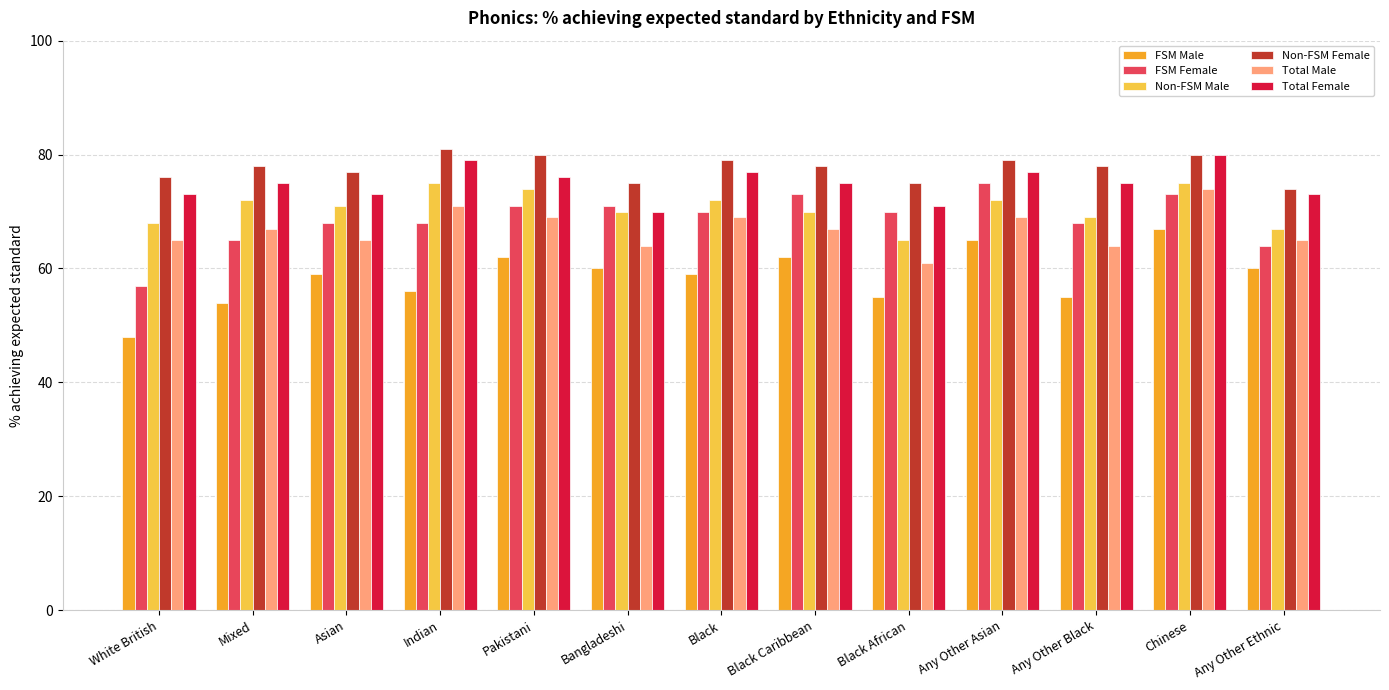

What is the difference between the Non-FSM Female values at Black African and Any Other Asian?

4